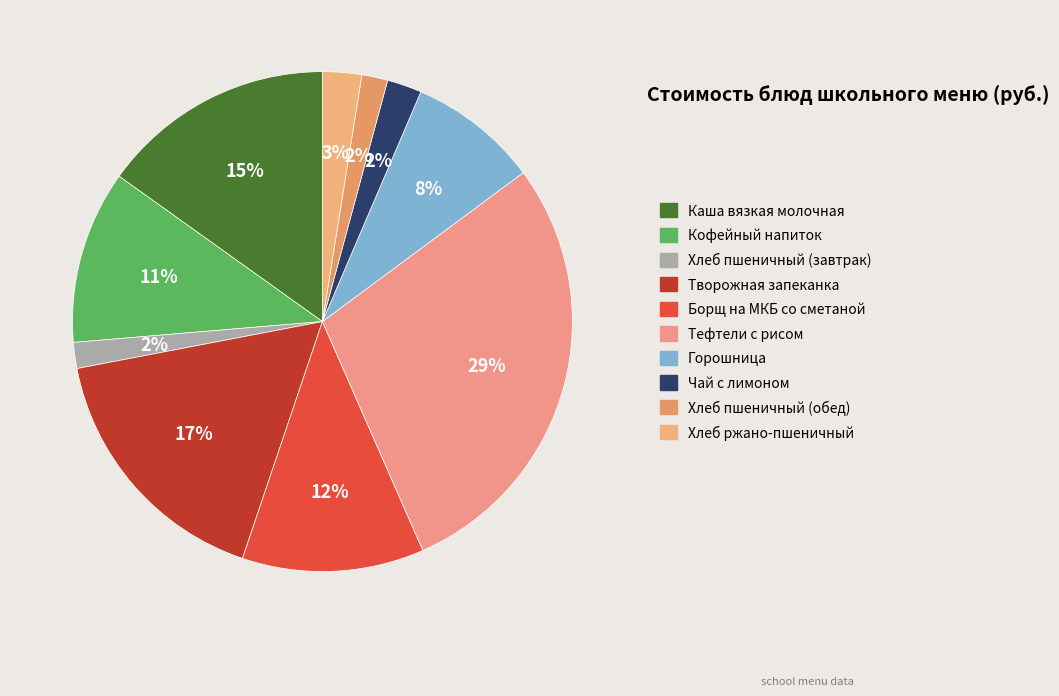

What percentage is the Каша вязкая молочная slice, to the nearest percent?

15%